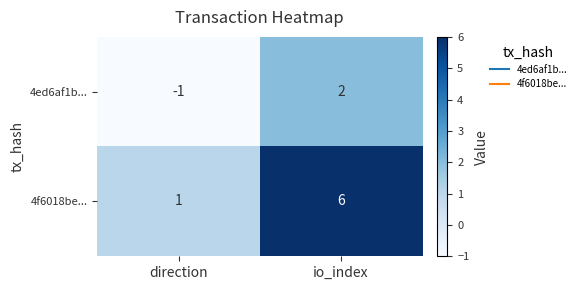

At which label is 4f6018be... closest to 3?

direction